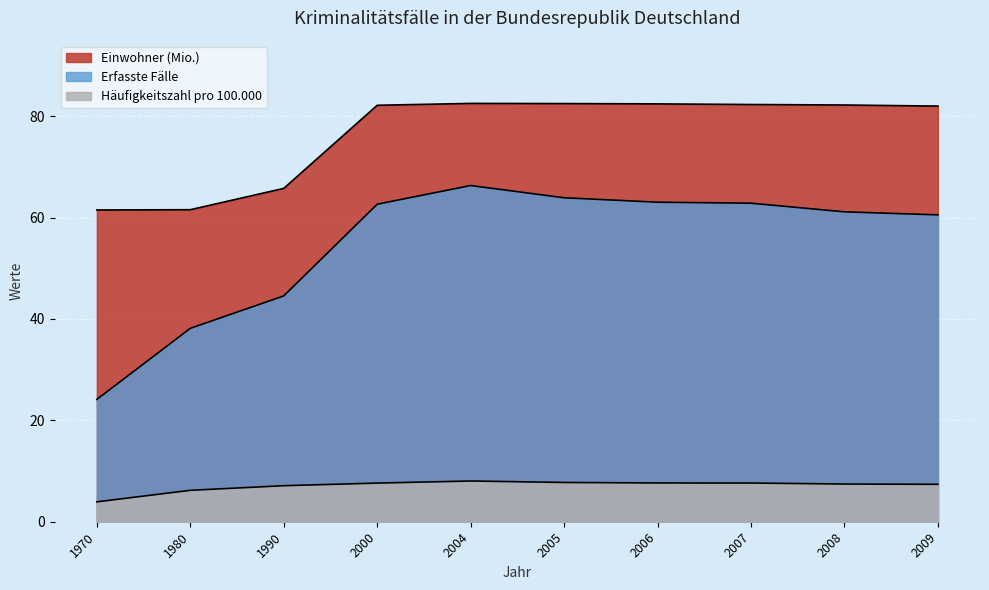

Where is the first local maximum for Häufigkeitszahl pro 100.000?

2004